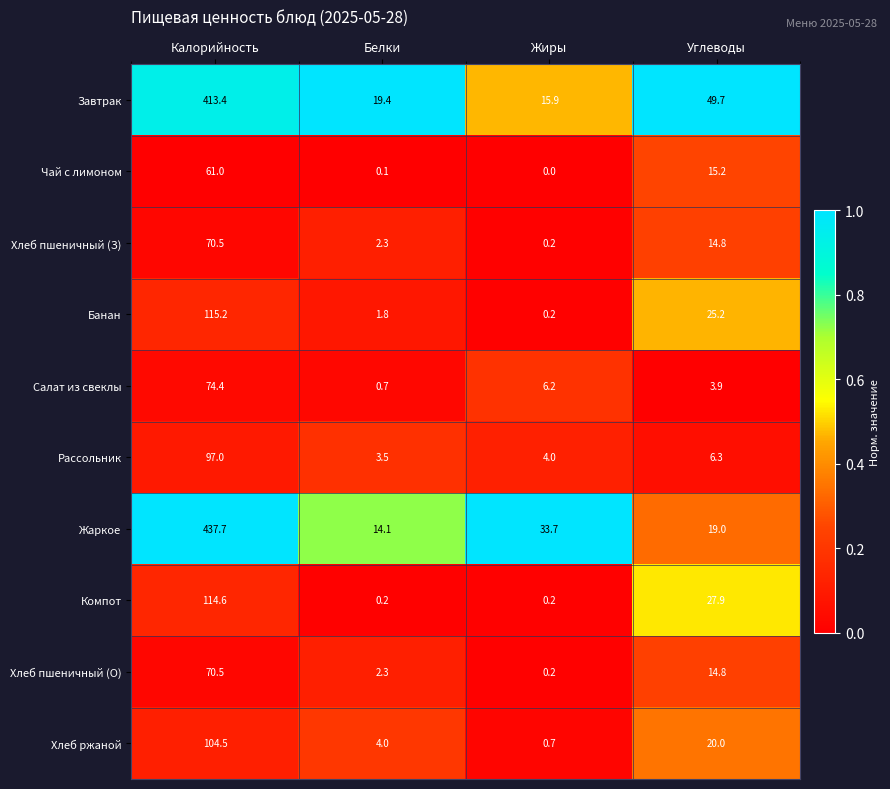

What is the lowest value of the Жаркое series?

14.1